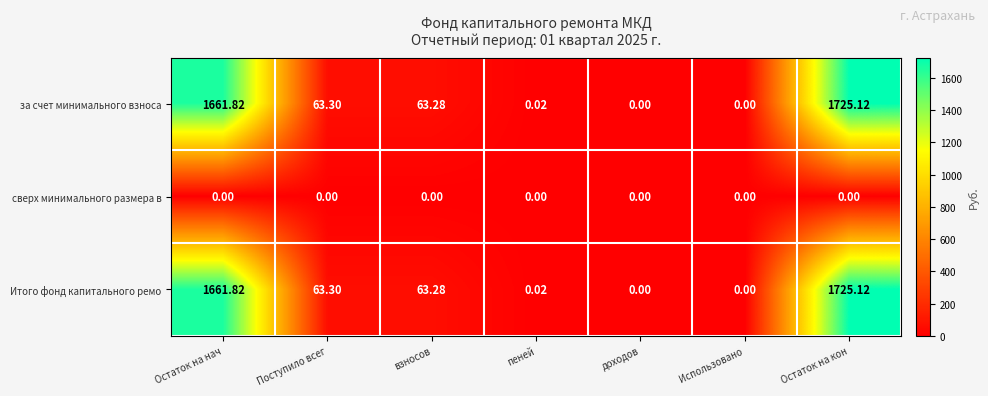

Which category has the highest value across all series?

Остаток на кон